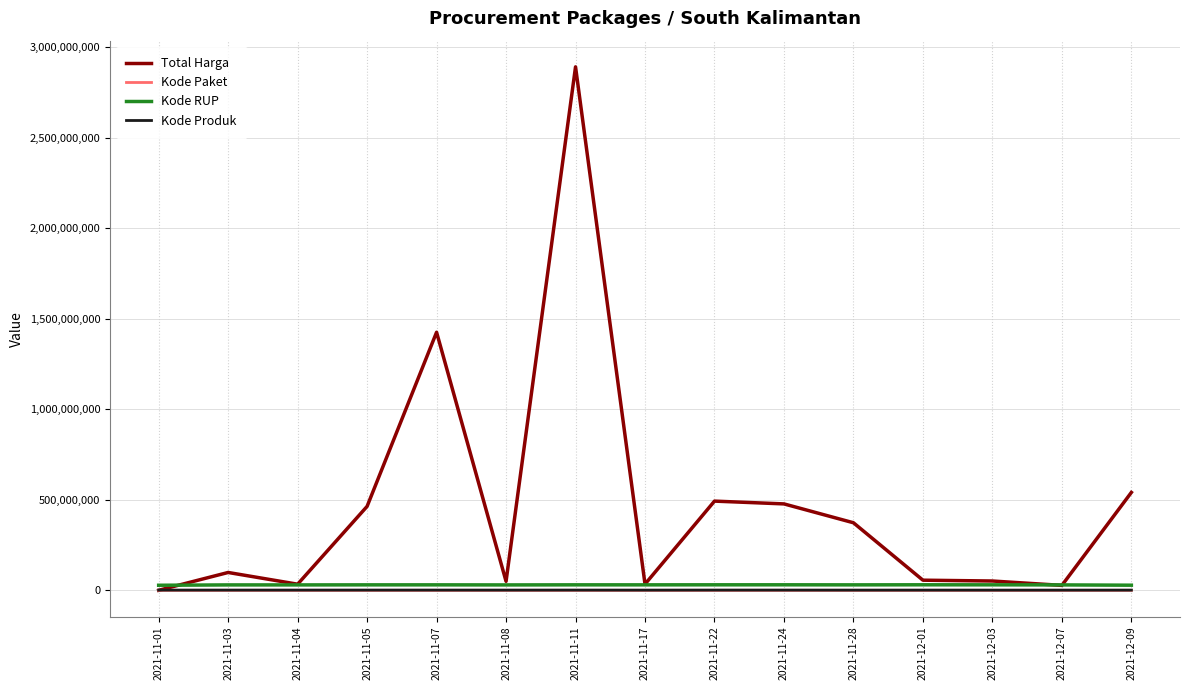

What is the greatest value displayed?

2892122000